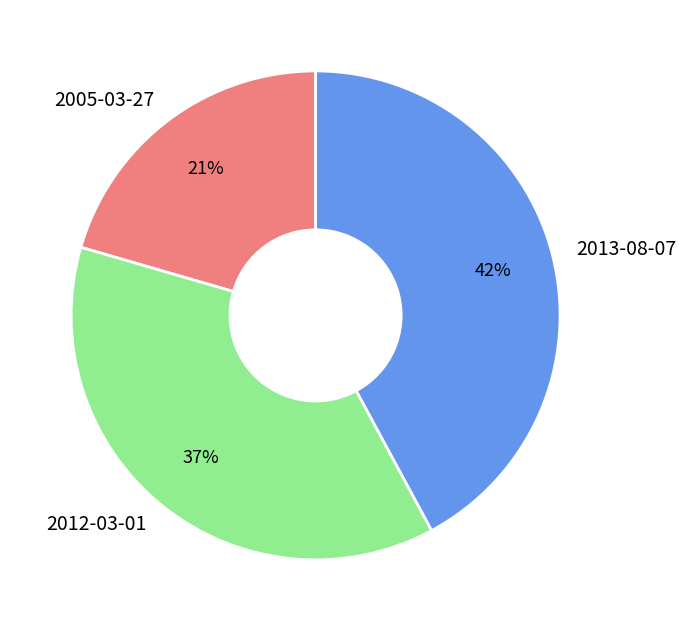

Is there a majority slice in this chart?

No